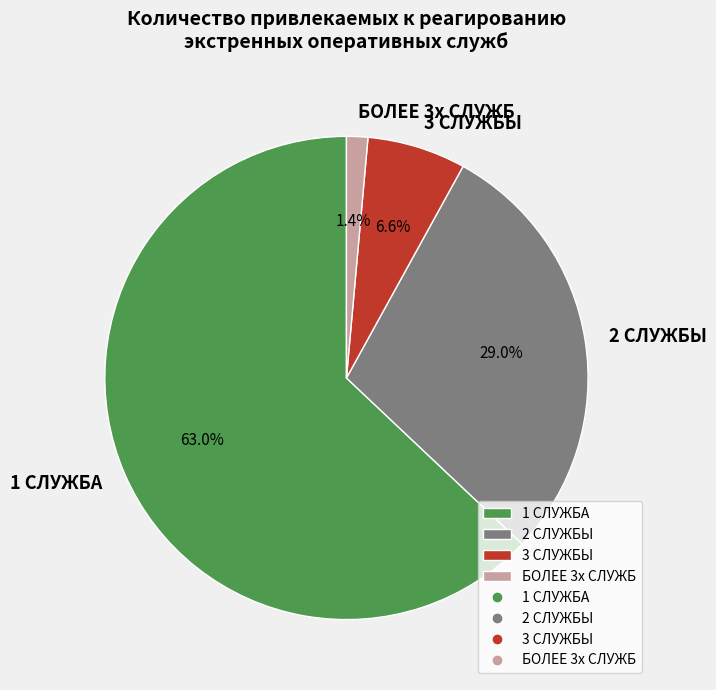

To the nearest percent, what percentage of the pie is 1 СЛУЖБА?

63%